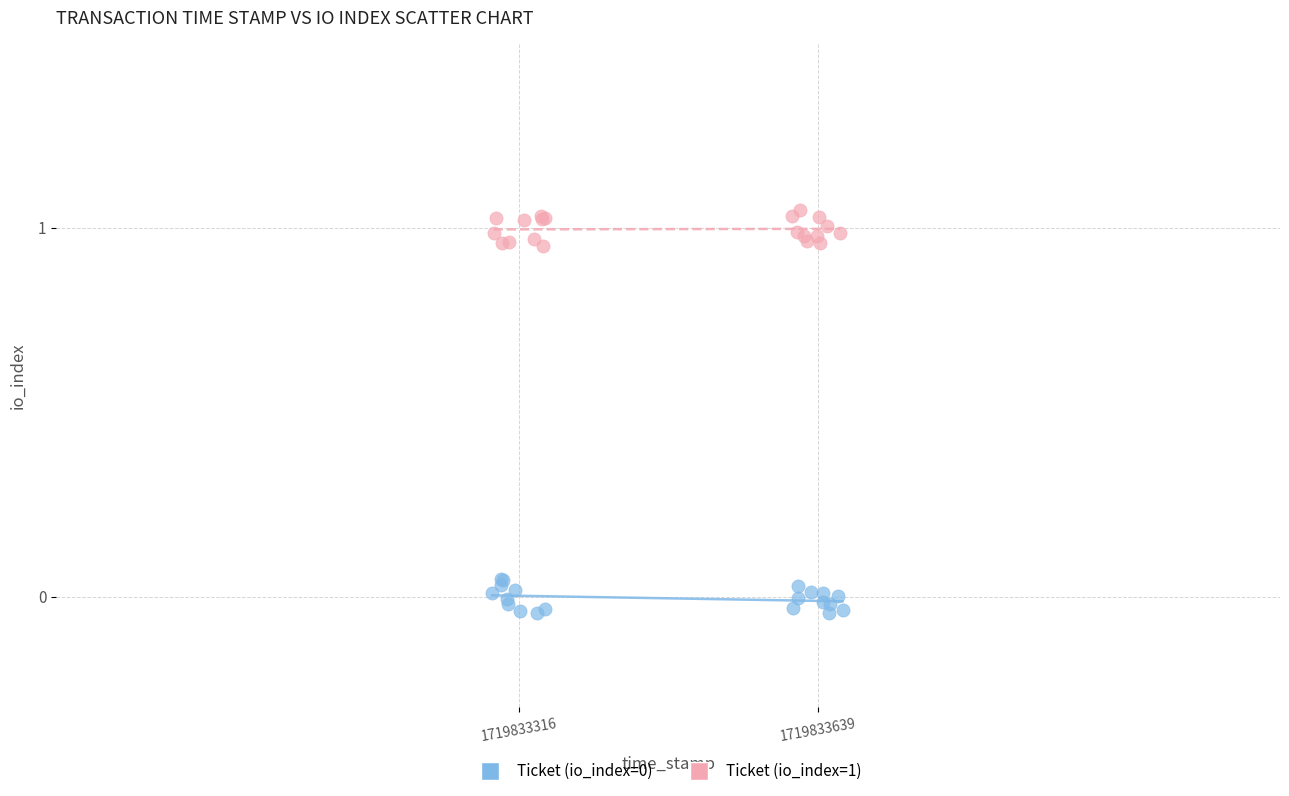

Which series contains the highest Y value?

Ticket (io_index=1)